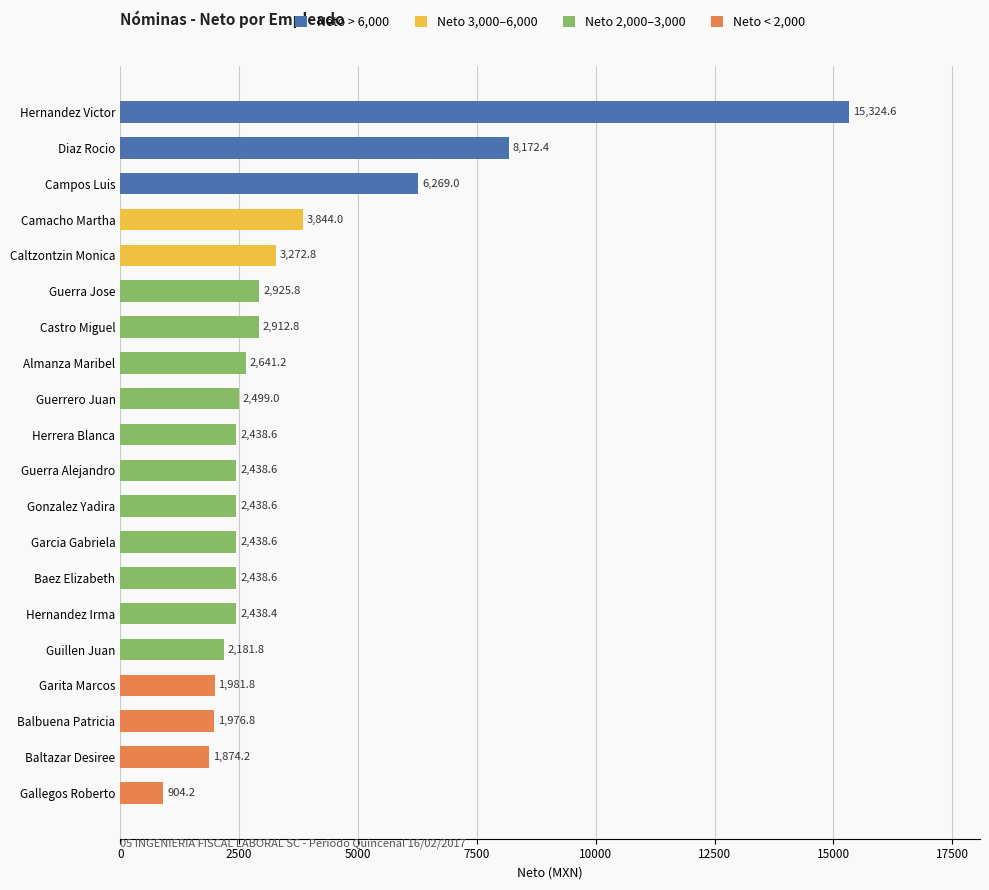

How many bars are there in total?

20